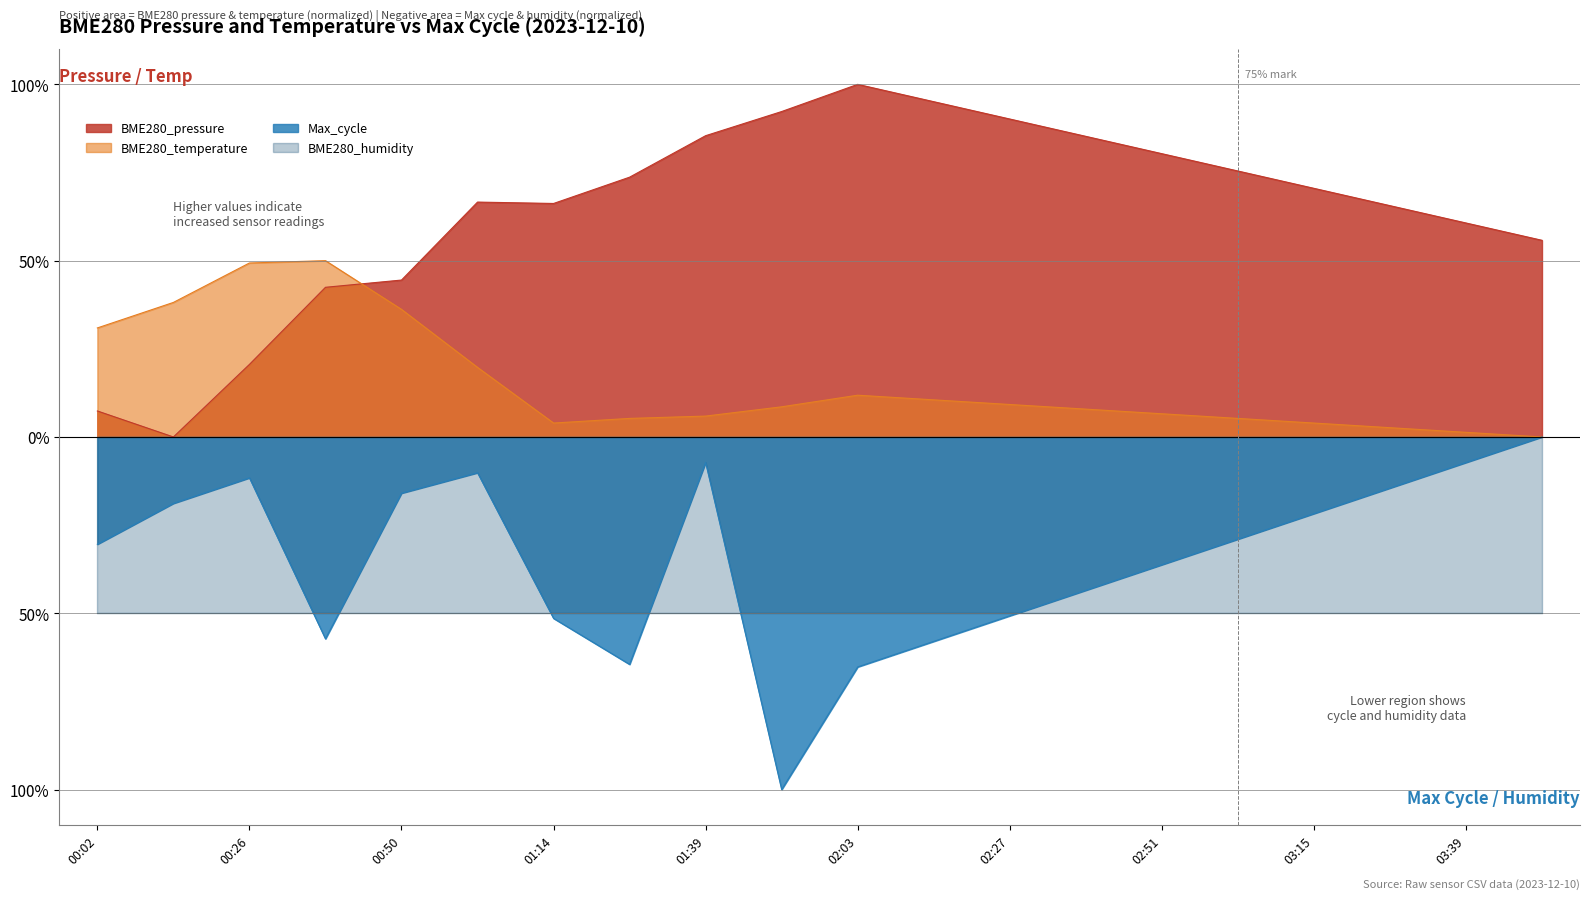

List the labels in order of BME280_temperature value, smallest first.

03:51, 03:39, 03:27, 01:14, 03:15, 01:27, 03:03, 01:39, 02:51, 02:39, 01:51, 02:27, 02:15, 02:03, 01:02, 00:02, 00:50, 00:14, 00:26, 00:38